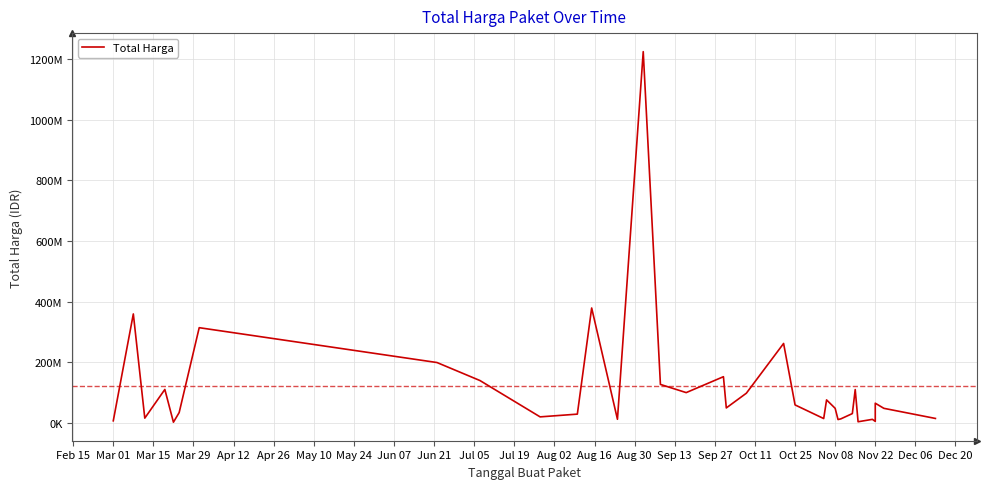

What is the greatest value displayed?

1224682000